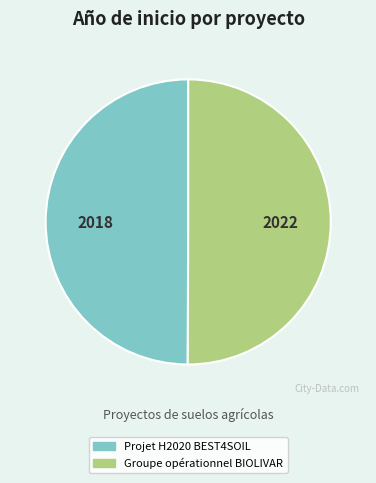

What is the ratio of the value at Groupe opérationnel BIOLIVAR to the value at Projet H2020 BEST4SOIL?

1.0